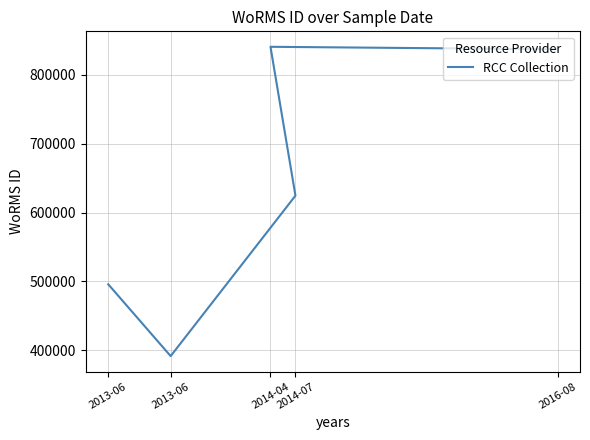

What is the average value?

637918